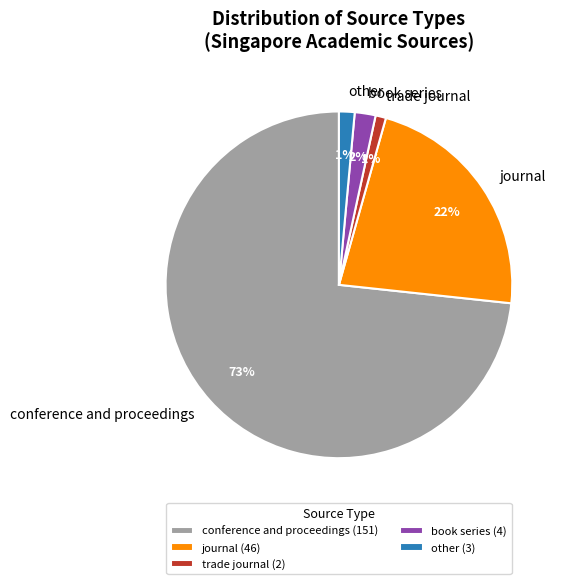

To the nearest percent, what percentage of the pie is other (3)?

1%